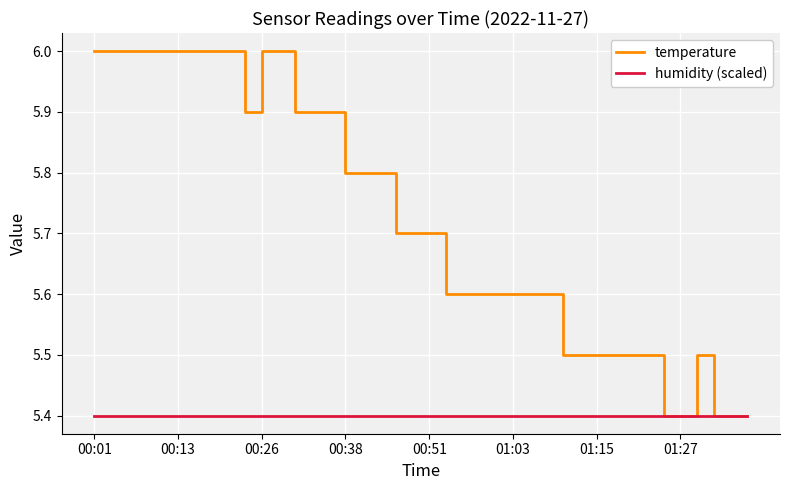

Which series has the largest total across all categories?

temperature